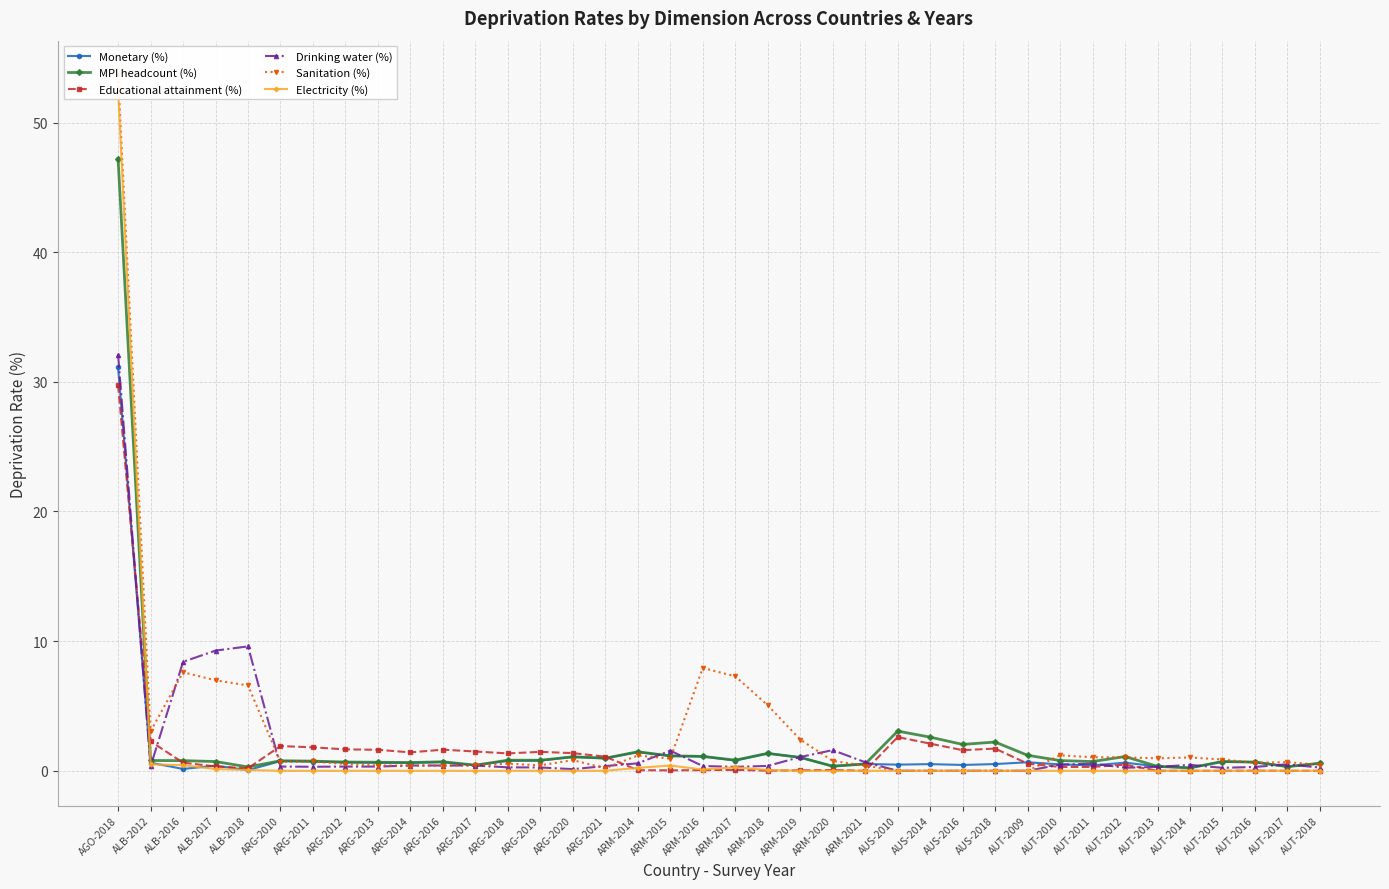

Is the value of Drinking water (%) at ARG-2018 greater than the value of MPI headcount (%) at ARG-2017?

No